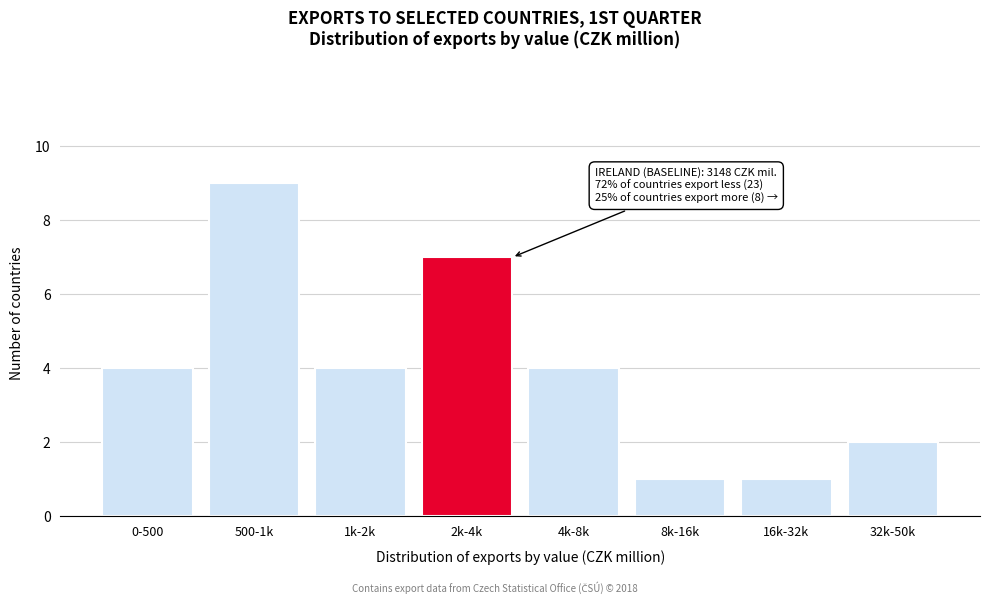

Reading left to right, list all the values displayed in this chart.

4	9	4	7	4	1	1	2